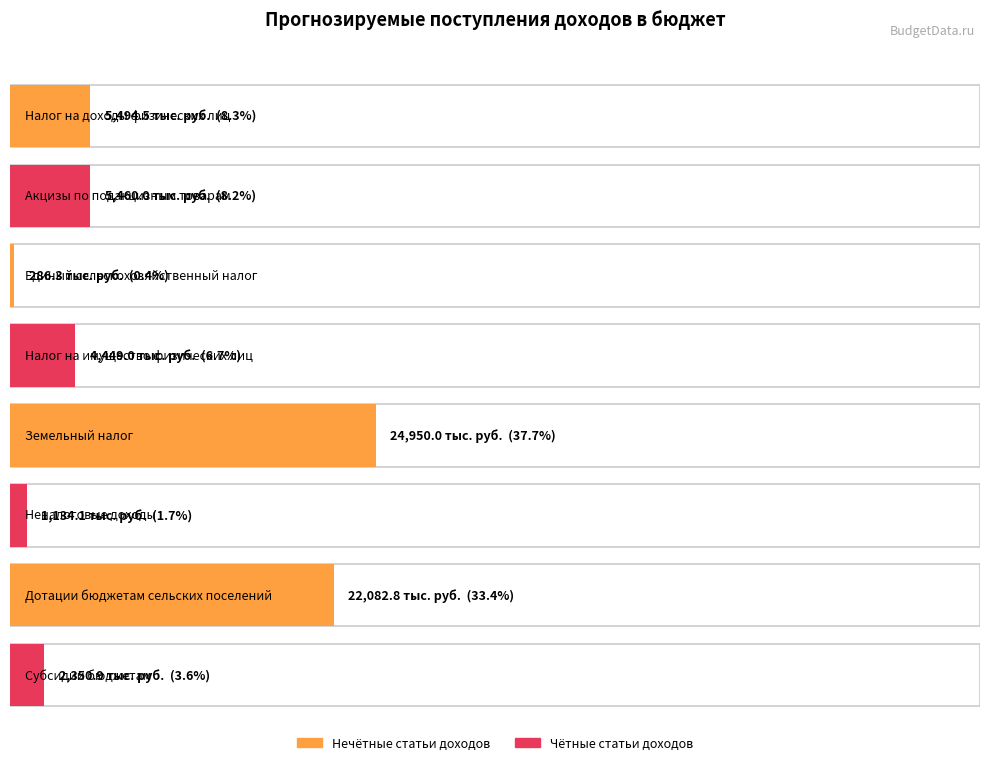

Rank the categories by value from lowest to highest.

Единый сельскохозяйственный налог, Неналоговые доходы, Субсидии бюджетам, Налог на имущество физических лиц, Акцизы по подакцизным товарам, Налог на доходы физических лиц, Дотации бюджетам сельских поселений, Земельный налог